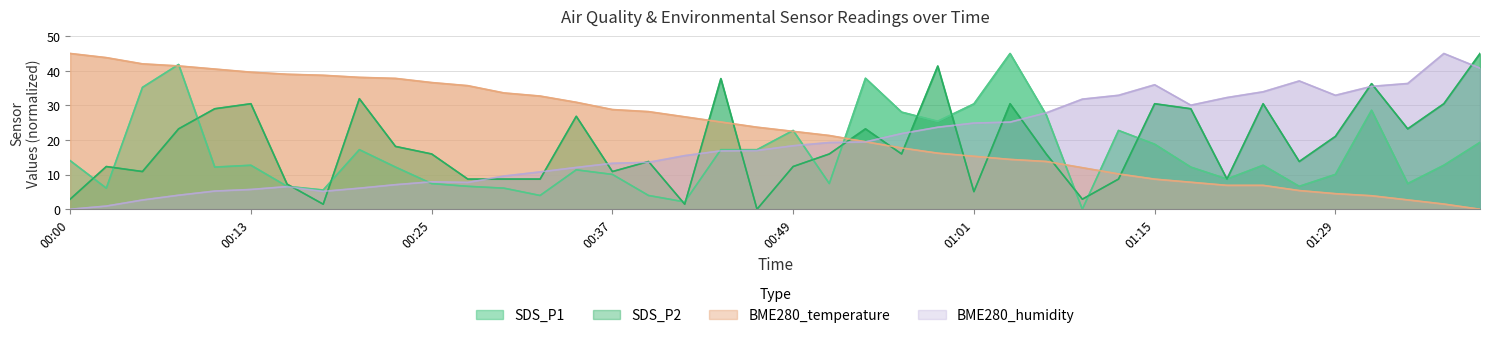

What is the value of the SDS_P1 point at the 17th from the left?

4.0